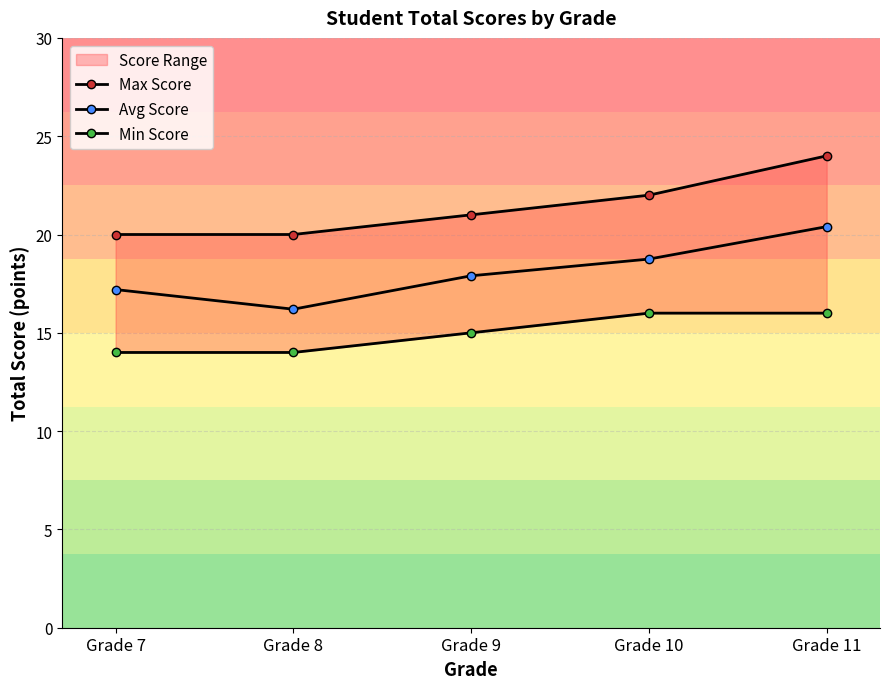

True or false: Min Score and Avg Score intersect in this chart.

False